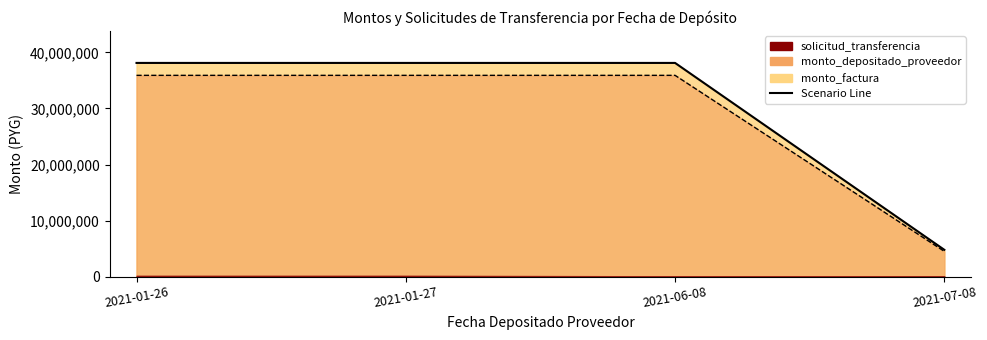

At how many categories does at least one series exceed 5410478?

3